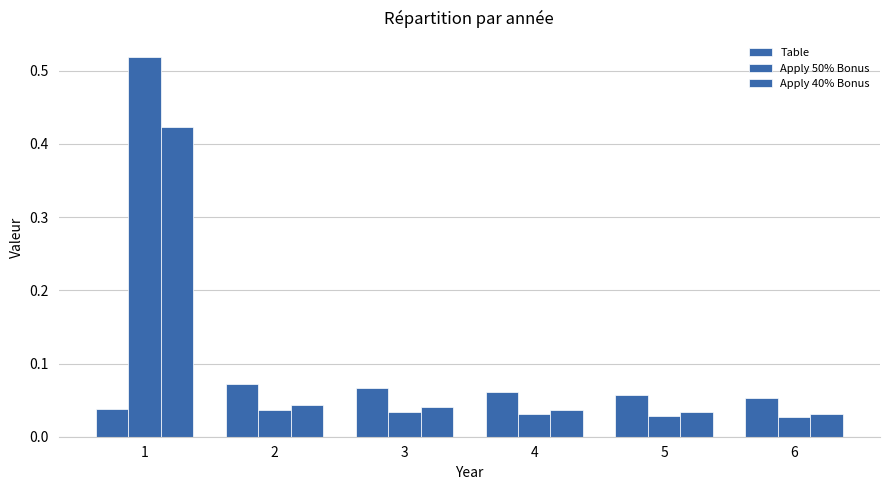

Which series has the largest total across all categories?

Apply 50% Bonus